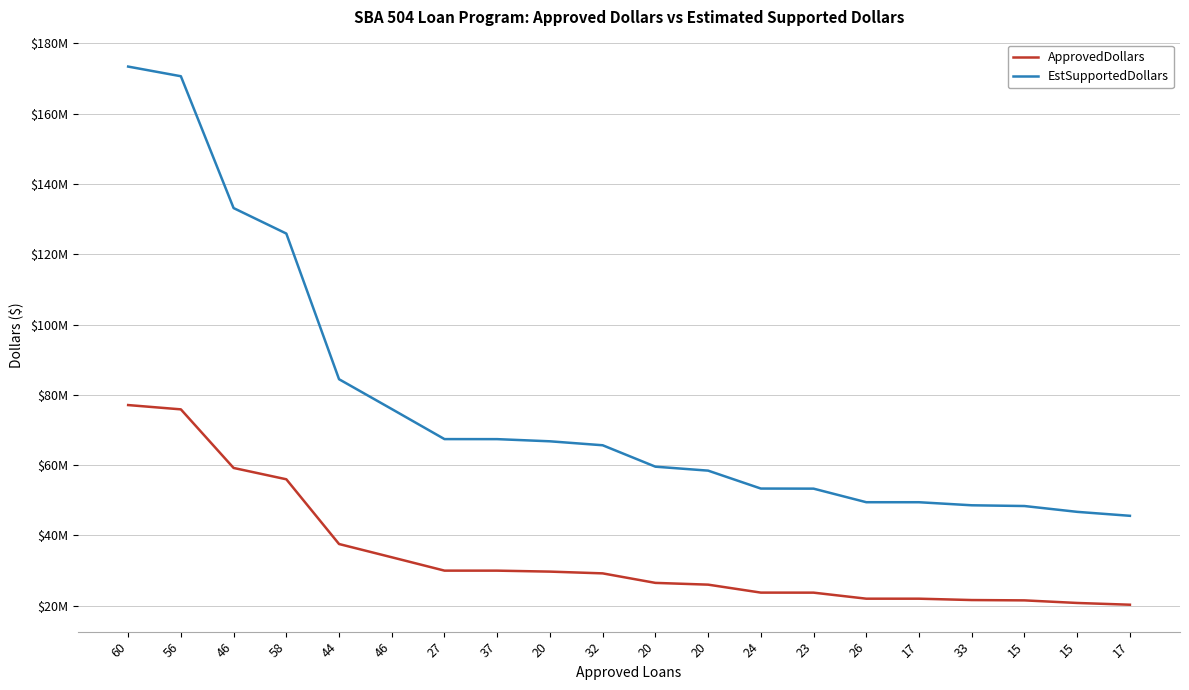

Which series changed the most between 24 and 15?

EstSupportedDollars